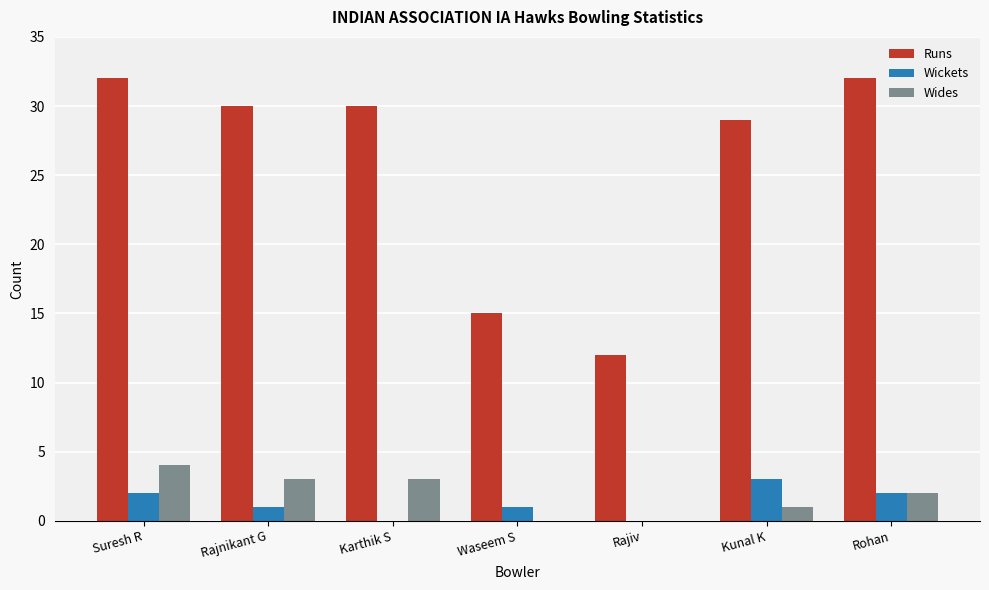

The Runs series shows 11 at Rajnikant G. True or false?

False